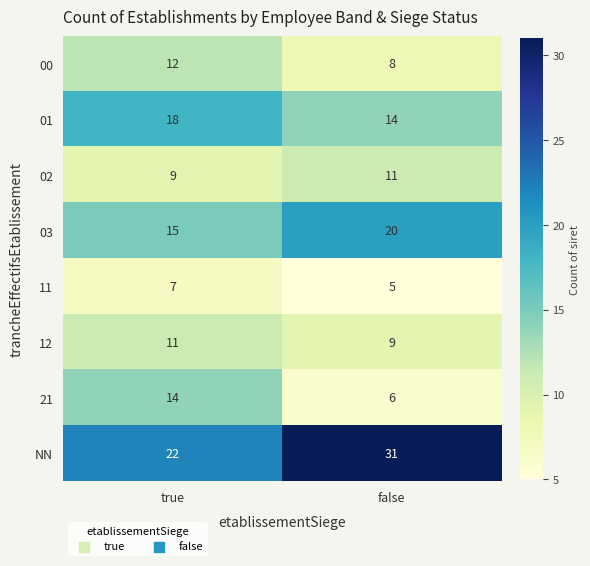

Reading right to left, what are all the values shown in this chart?

00: false=8	true=12
01: false=14	true=18
02: false=11	true=9
03: false=20	true=15
11: false=5	true=7
12: false=9	true=11
21: false=6	true=14
NN: false=31	true=22